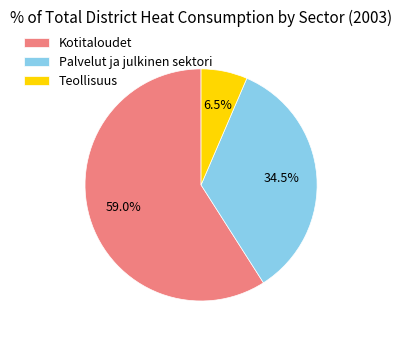

What is the majority slice?

Kotitaloudet